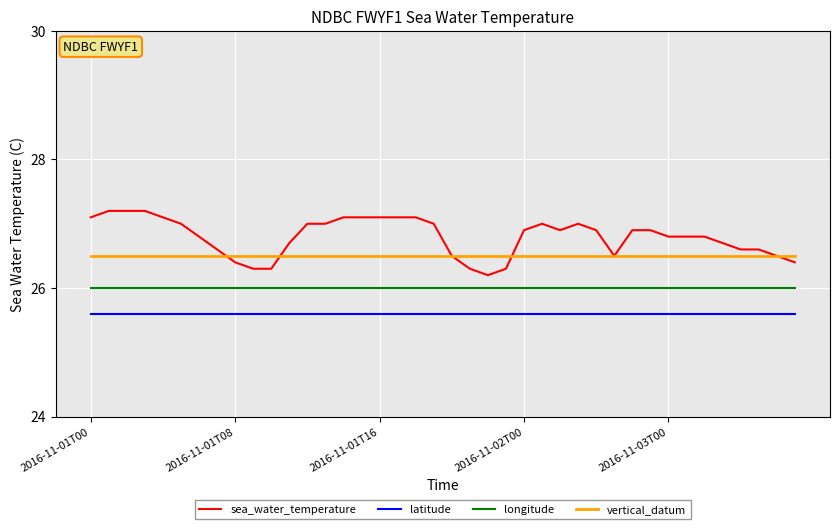

True or false: sea_water_temperature and latitude cross at least once.

False